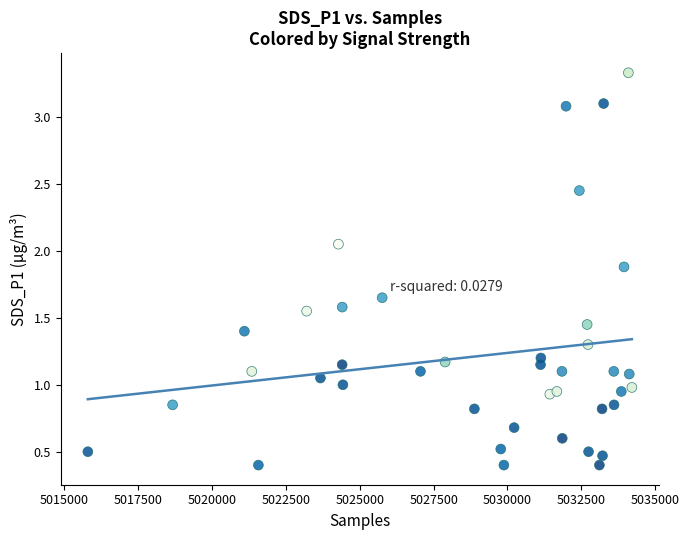

What is the range of Y values (max minus min)?

2.9